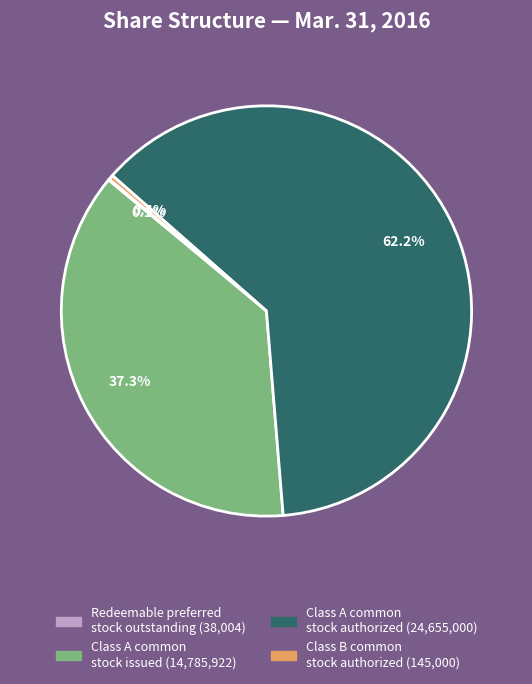

Does any single category account for the majority?

Yes